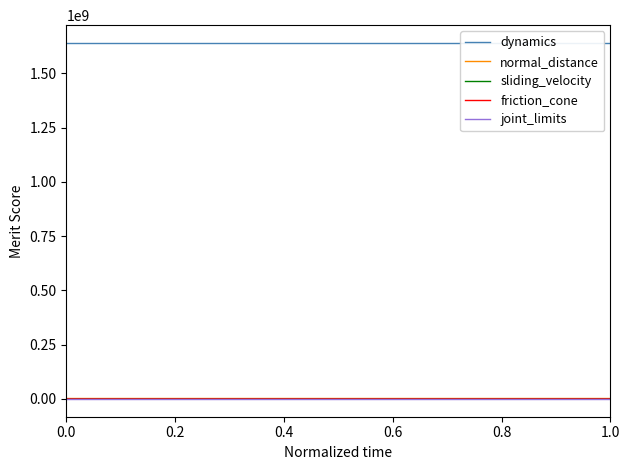

In joint_limits, how many points are lower than both neighbors (excluding endpoints)?

12